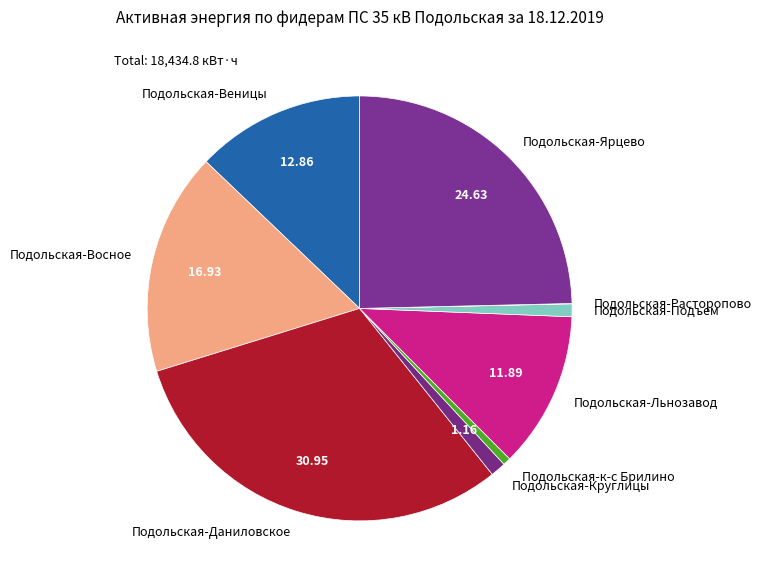

Is the sum of Подольская-Льнозавод and Подольская-к-с Брилино greater than half?

No